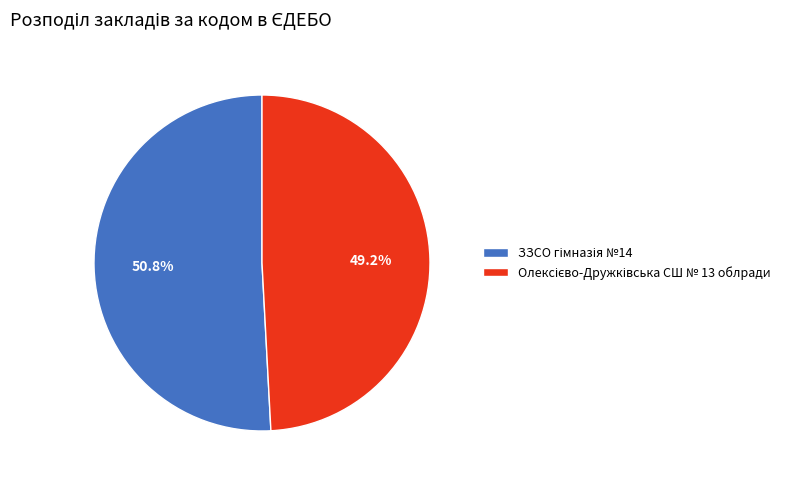

Is there a majority slice in this chart?

Yes